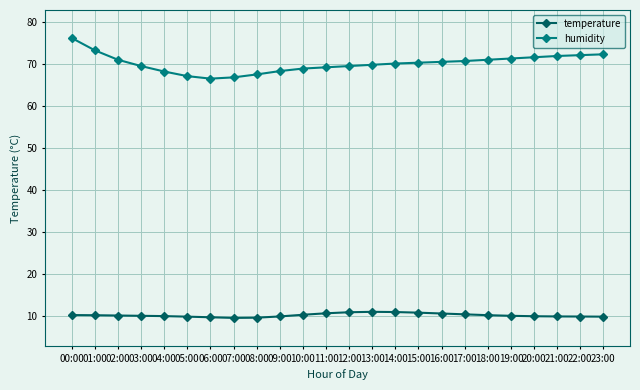

What is the lowest value of the humidity series?

66.5